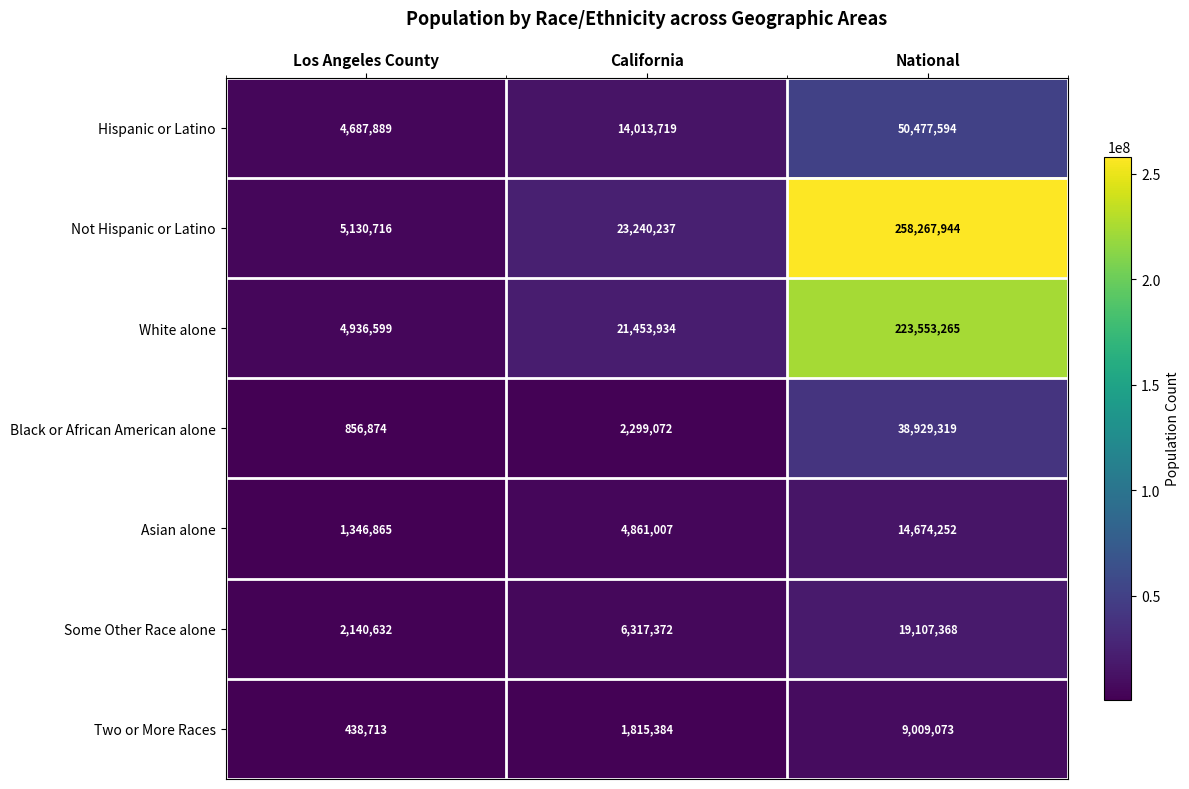

What is the minimum value shown in the chart?

438713